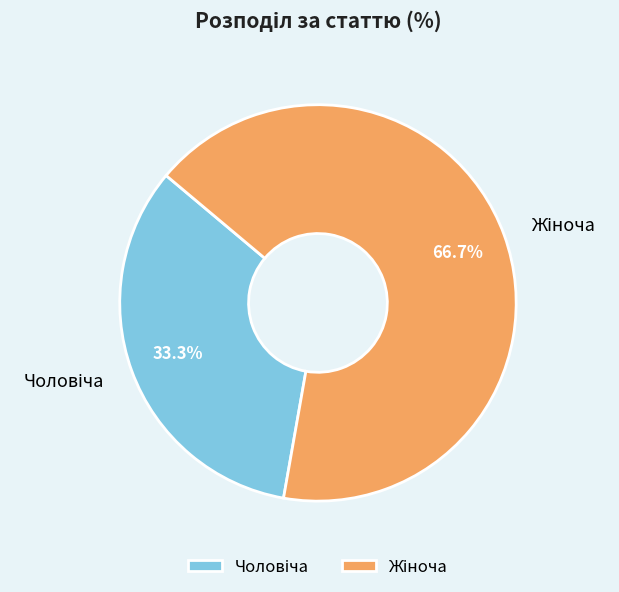

Is there a majority slice in this chart?

Yes